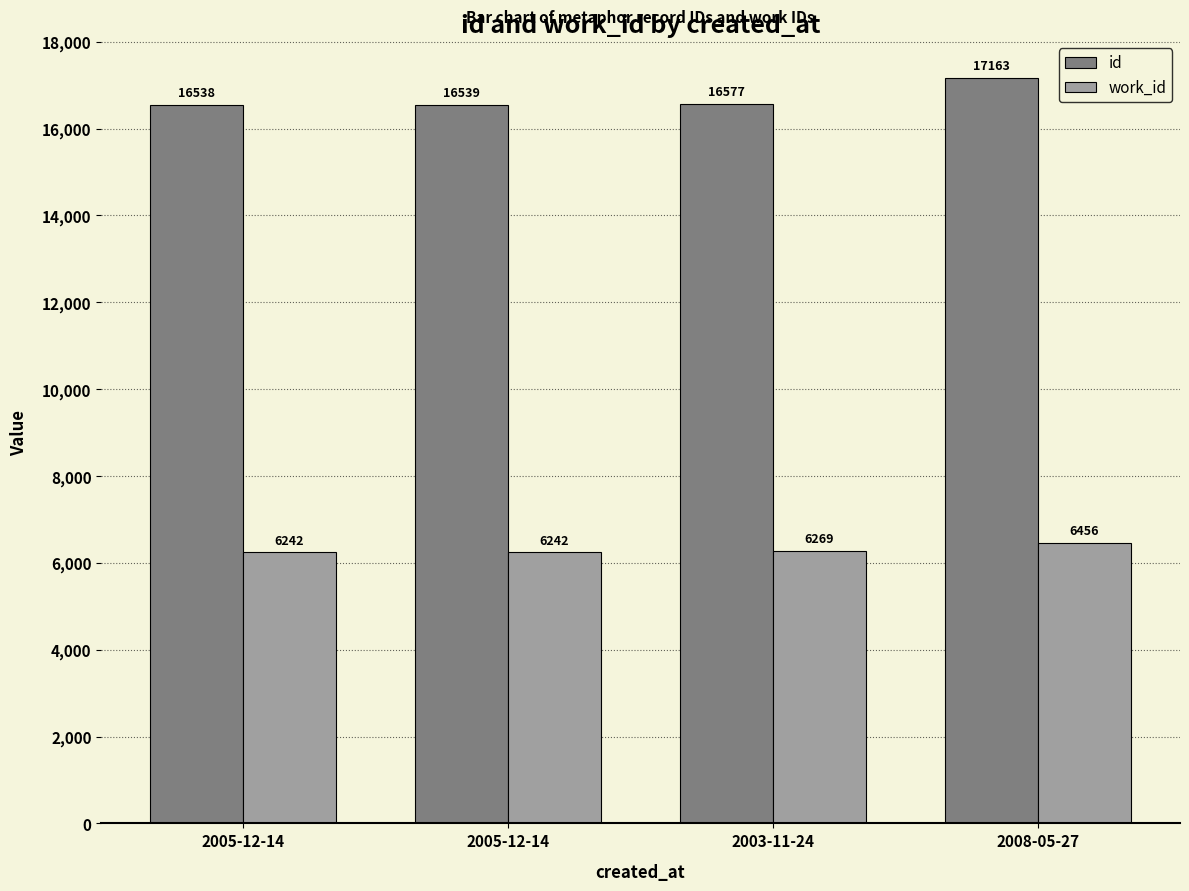

Rank the series by their maximum value, from highest to lowest.

id, work_id